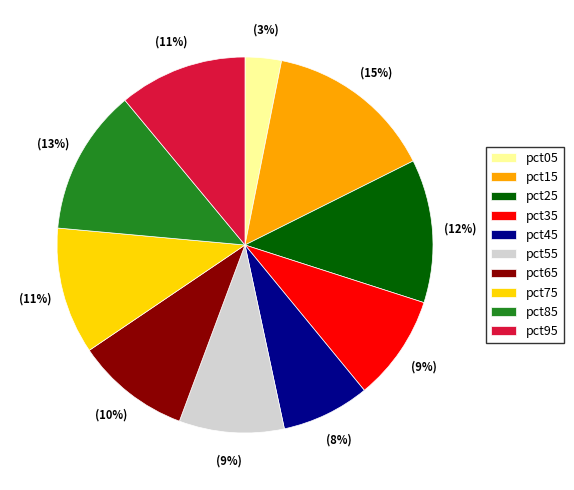

To the nearest percent, what is the average slice percentage?

10%